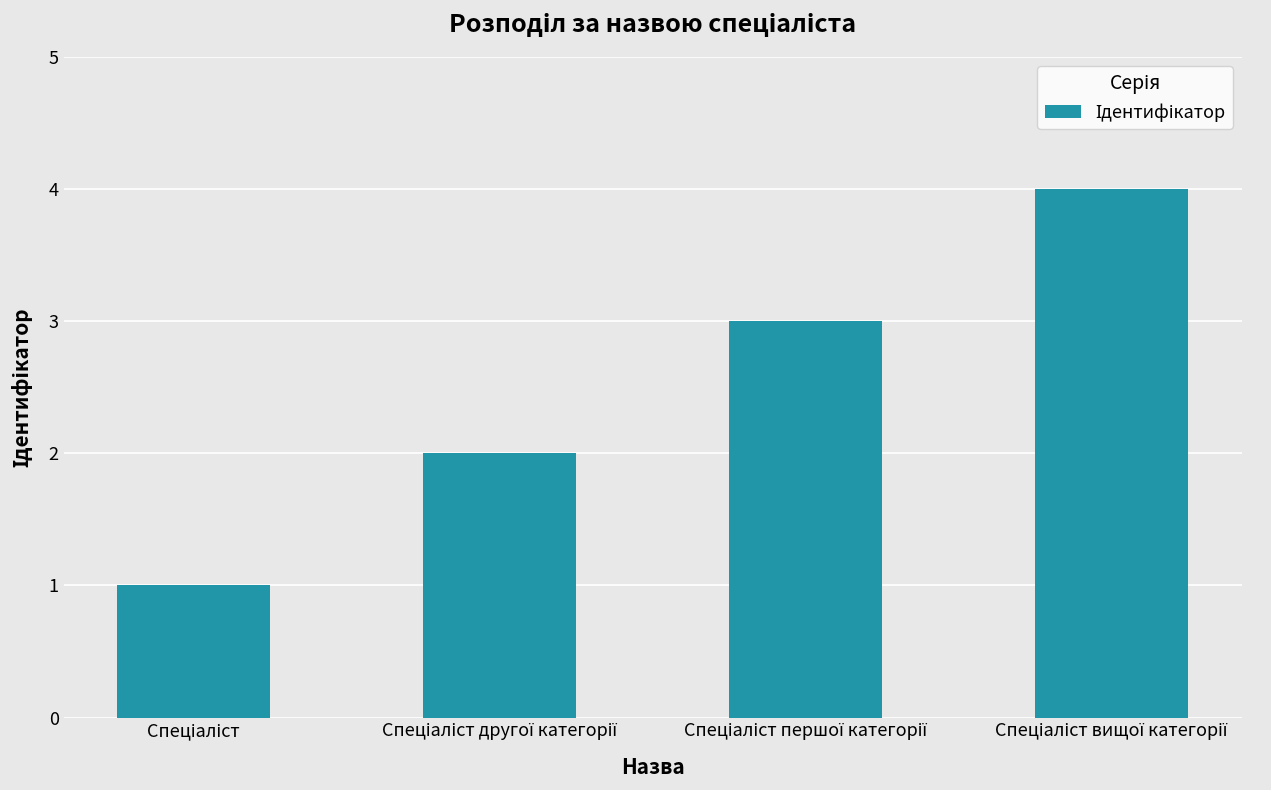

What is the greatest value displayed?

4